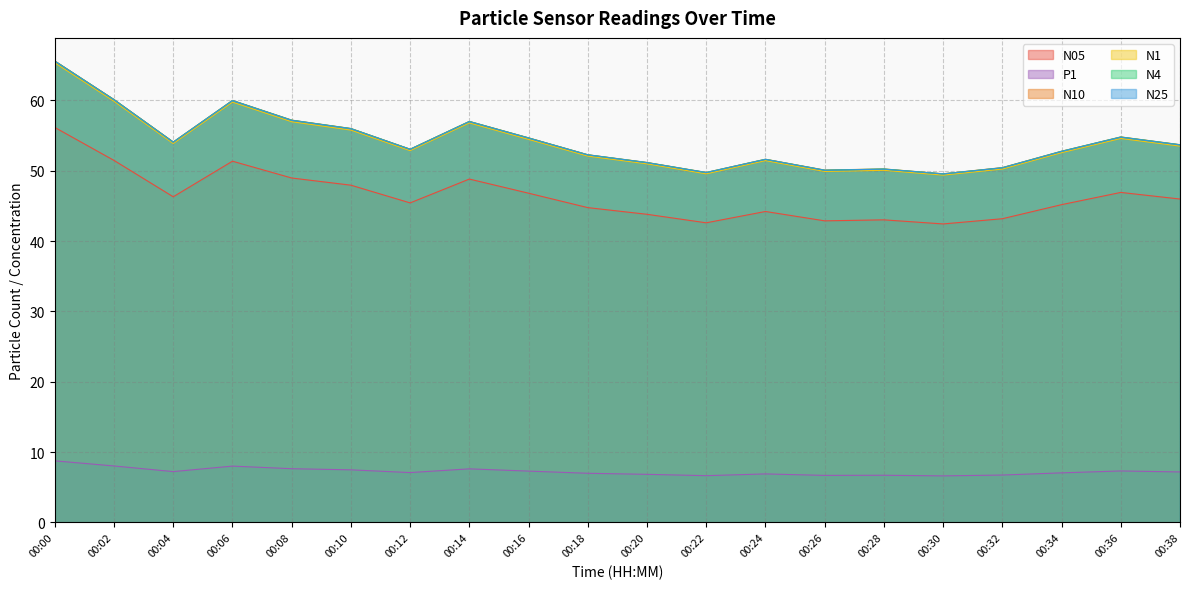

Which series has the widest spread of values?

N10